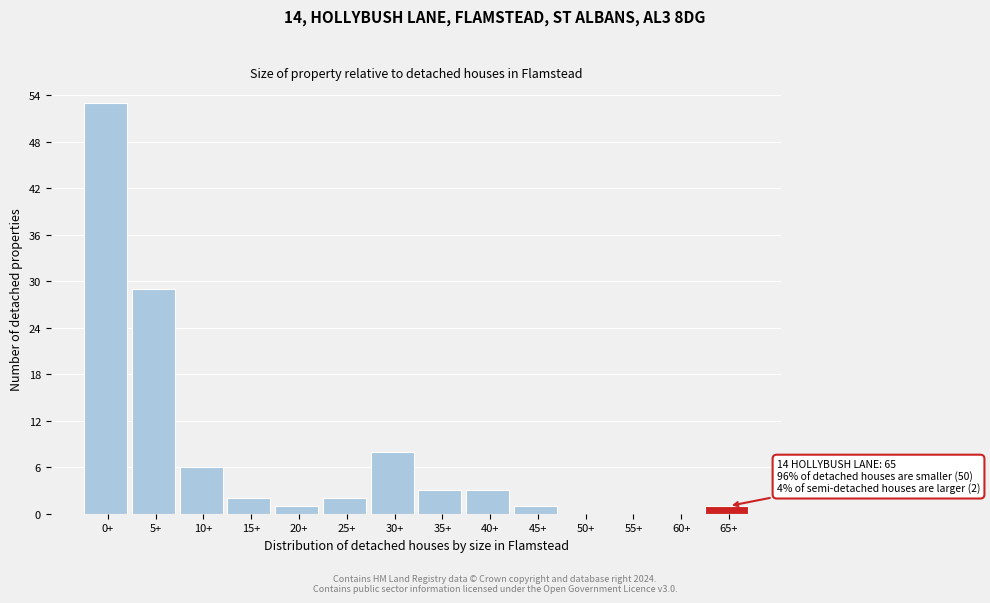

Reading left to right, what are all the values shown in this chart?

0+=53	5+=29	10+=6	15+=2	20+=1	25+=2	30+=8	35+=3	40+=3	45+=1	50+=0	55+=0	60+=0	65+=1